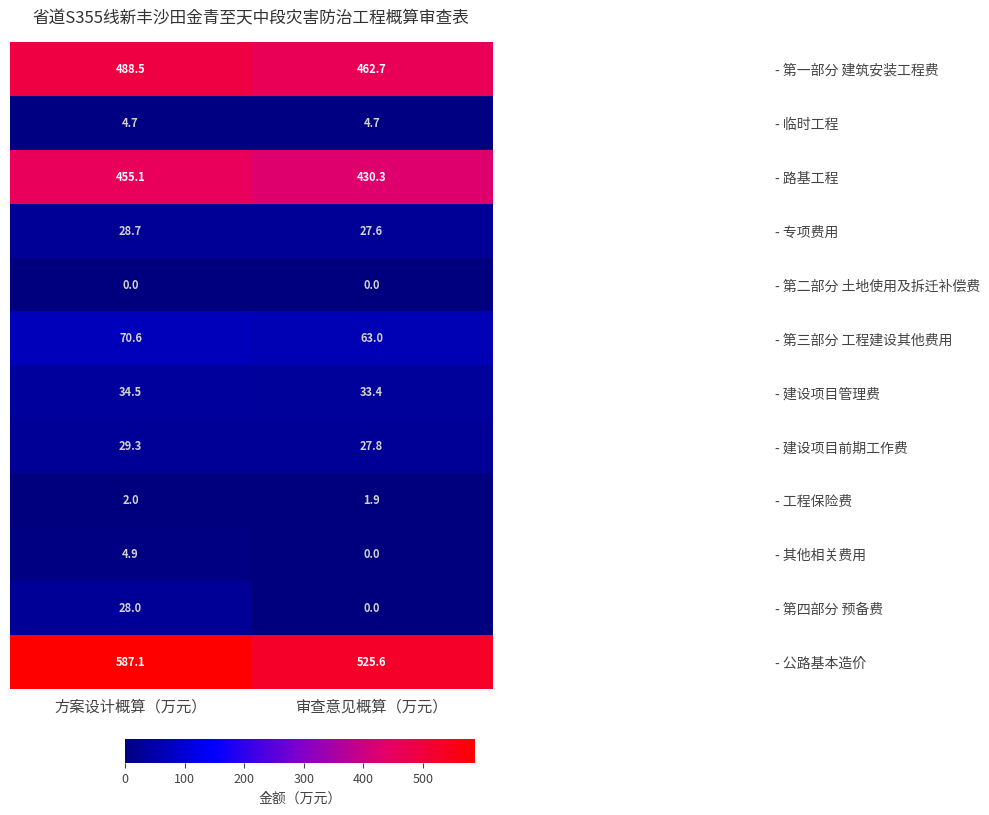

What is the maximum value shown in the chart?

587.1